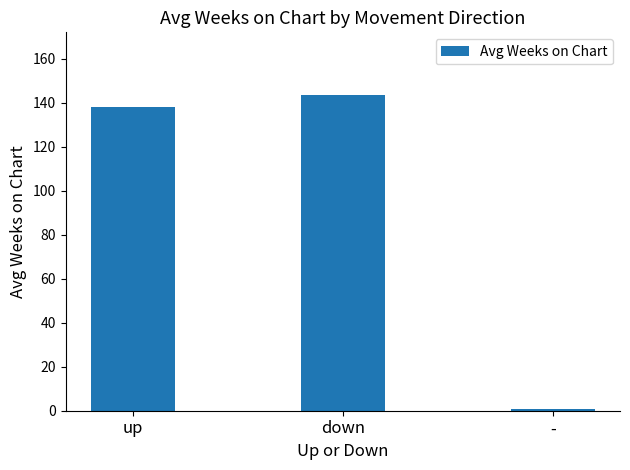

What is the sum of all values?

282.3